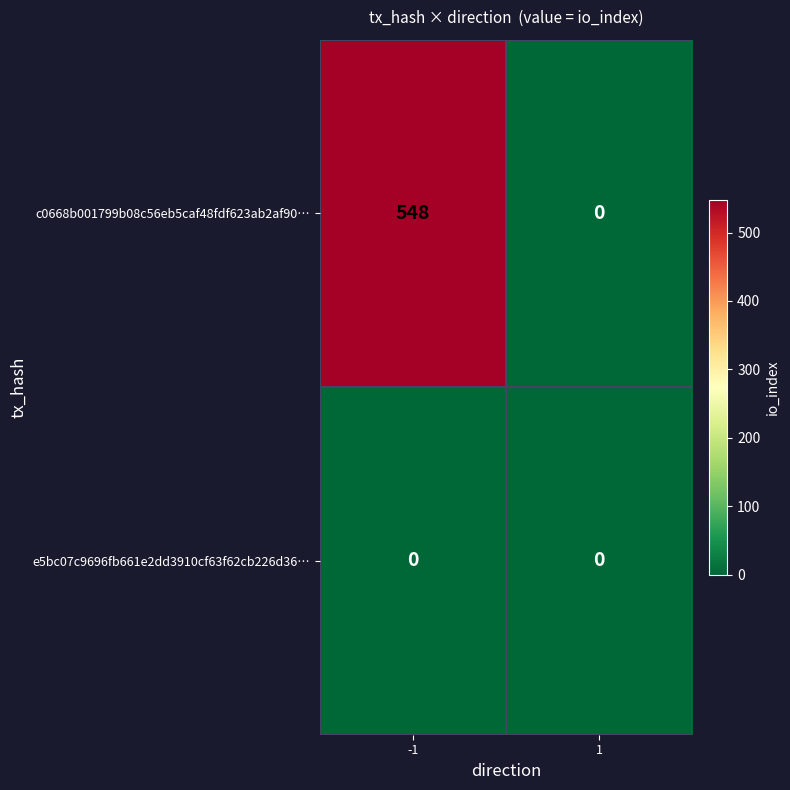

Which series has the largest total across all categories?

c0668b001799b08c56eb5caf48fdf623ab2af90…